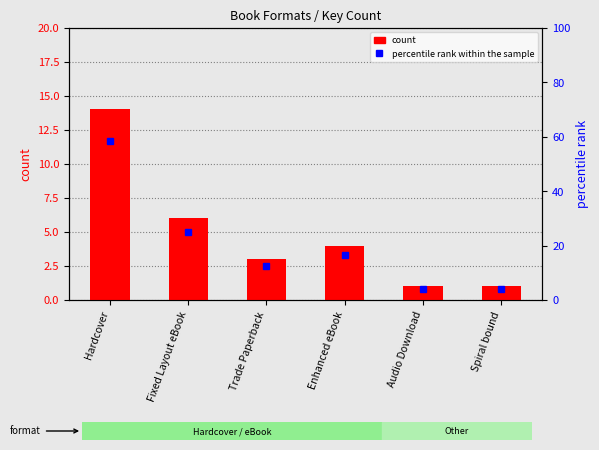

Count the count values in the range 1 to 6.

5